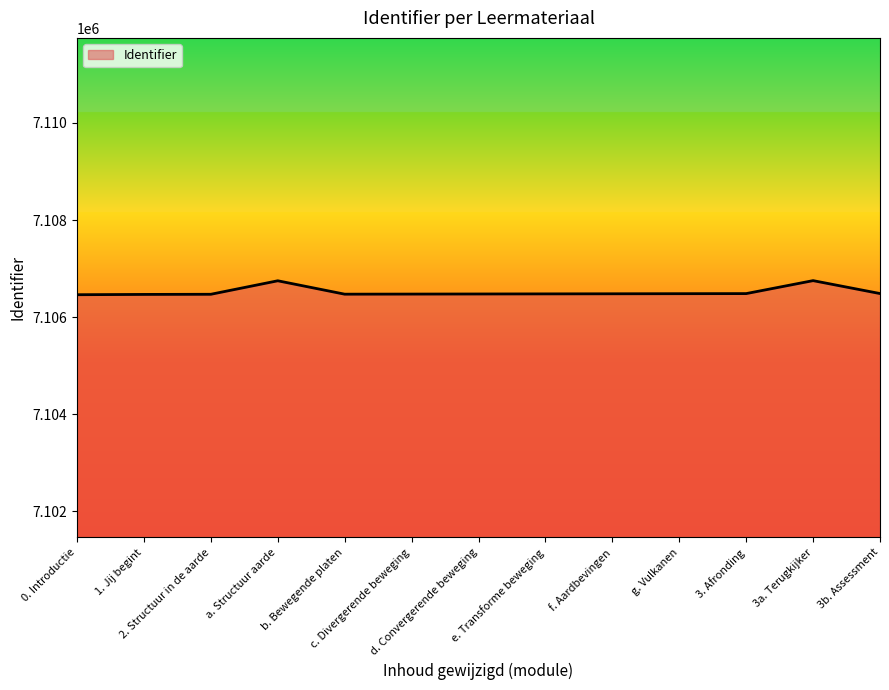

What is the greatest value displayed?

7106752